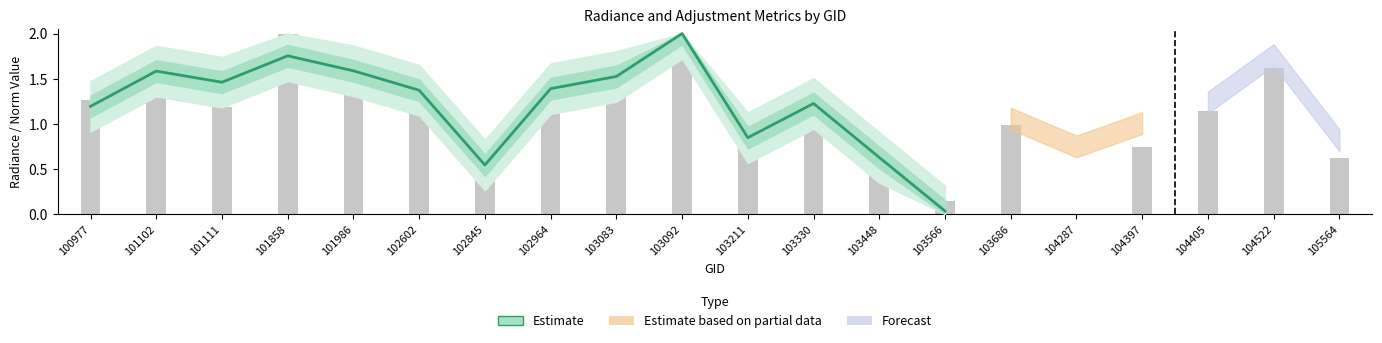

What value does the data have at 102845?

0.5